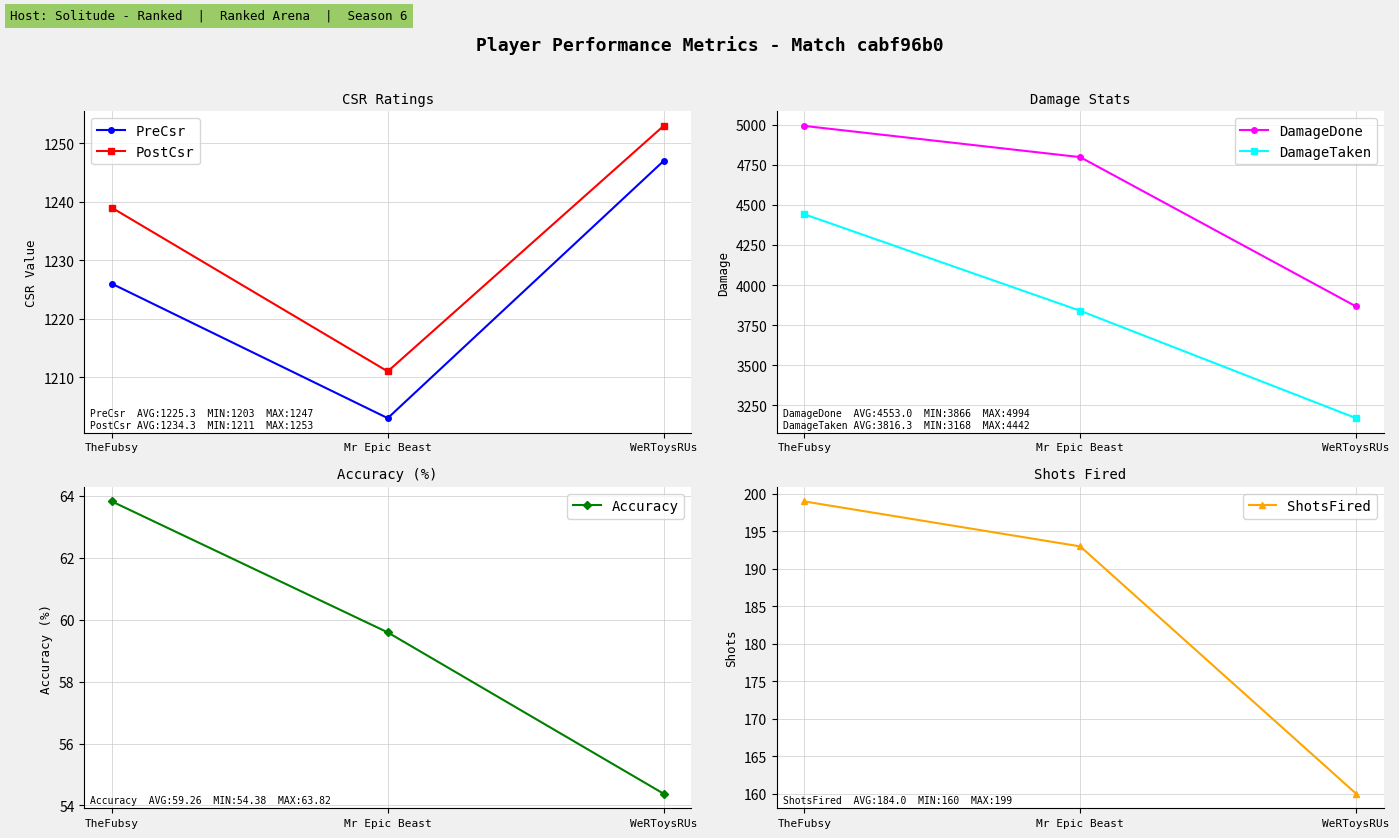

List the labels in order of PostCsr value, smallest first.

Mr Epic Beast, TheFubsy, WeRToysRUs